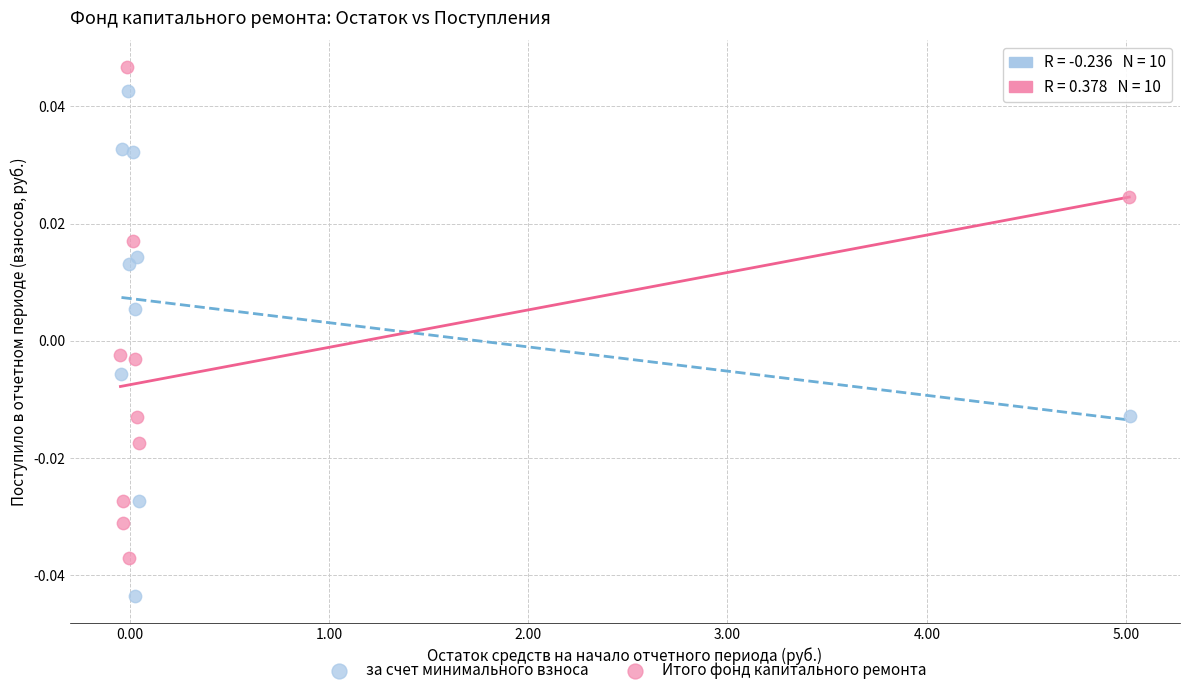

What are all the series names shown in the legend?

за счет минимального взноса, Итого фонд капитального ремонта